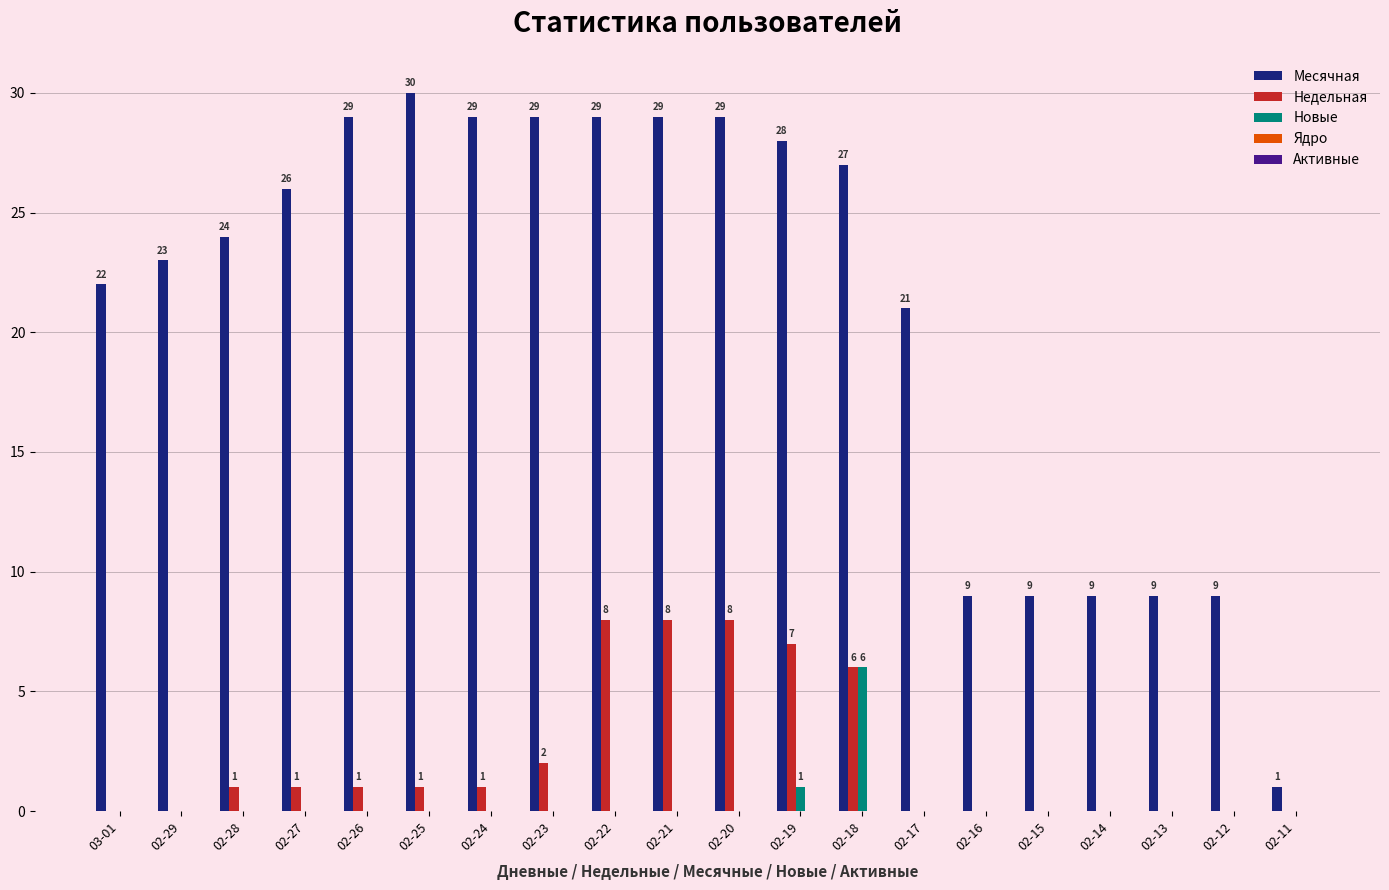

Is it true that Новые equals -3 at 02-14?

False